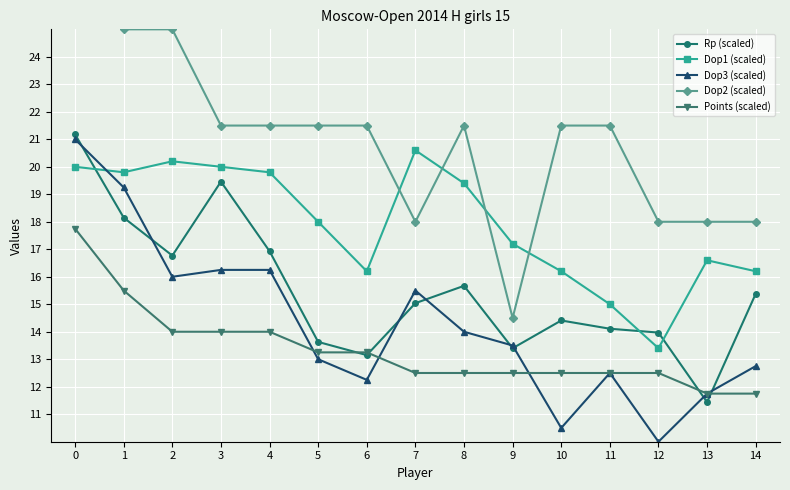

Which series has the largest range (max minus min)?

Dop2 (scaled)